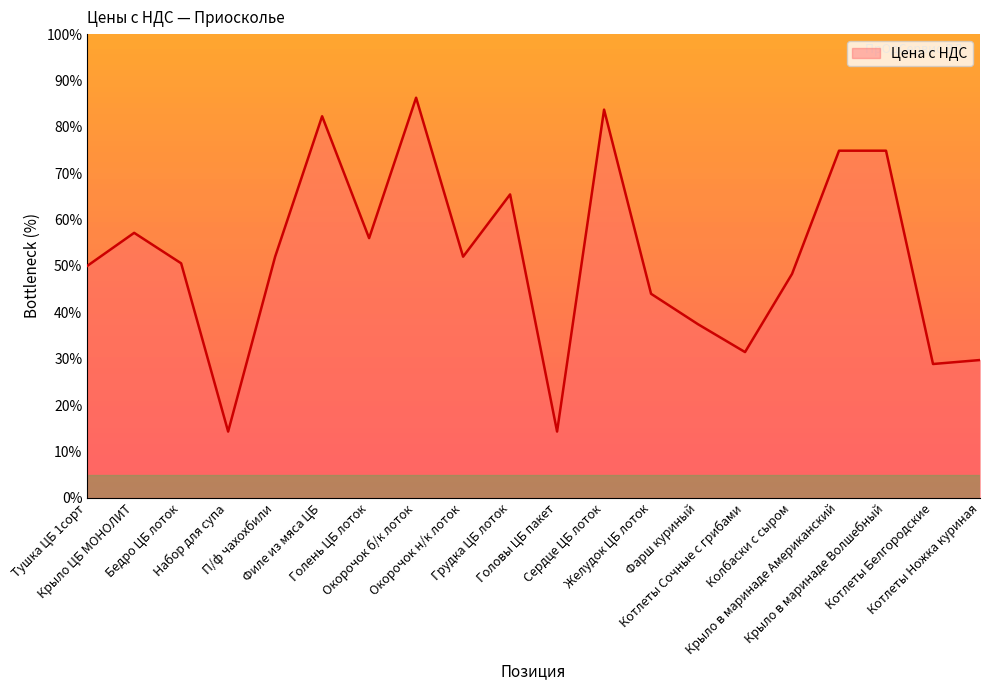

How many interior local valleys (lower than both neighbors) does the data have?

6